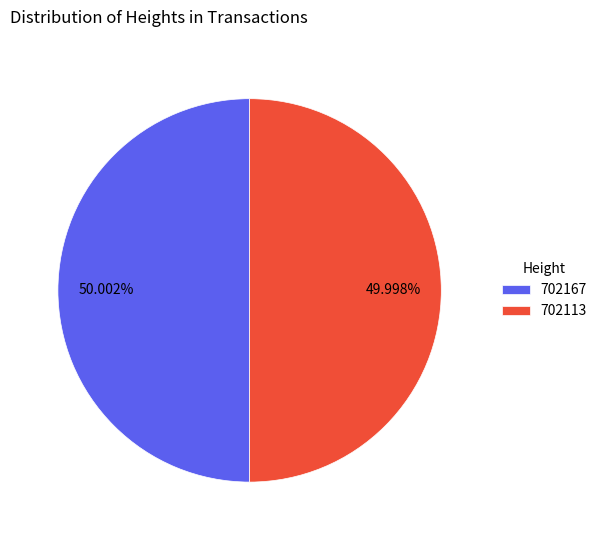

Approximately how many times larger is the value at 702167 compared to 702113?

1.0